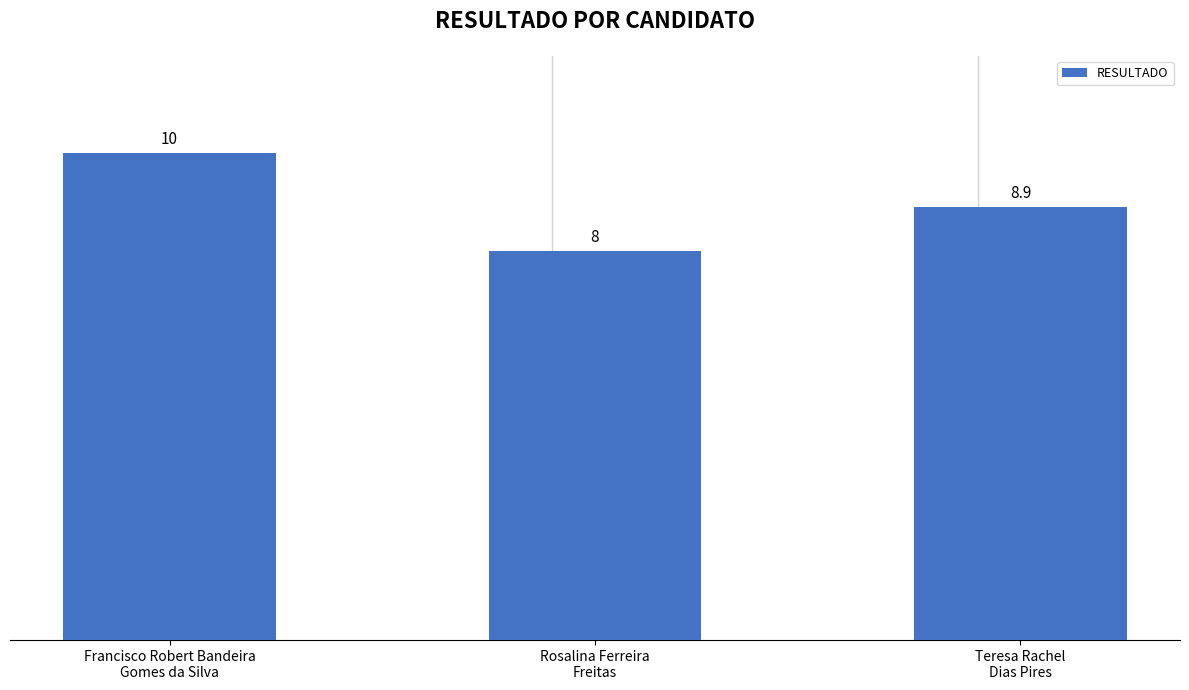

At which label is the value closest to 9?

Teresa Rachel
Dias Pires